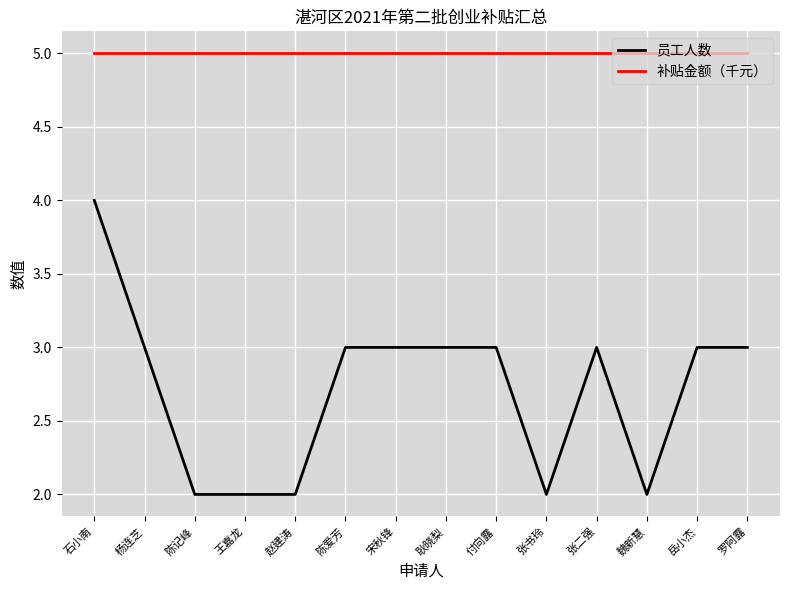

Rank the series by their maximum value, from lowest to highest.

员工人数, 补贴金额（千元）